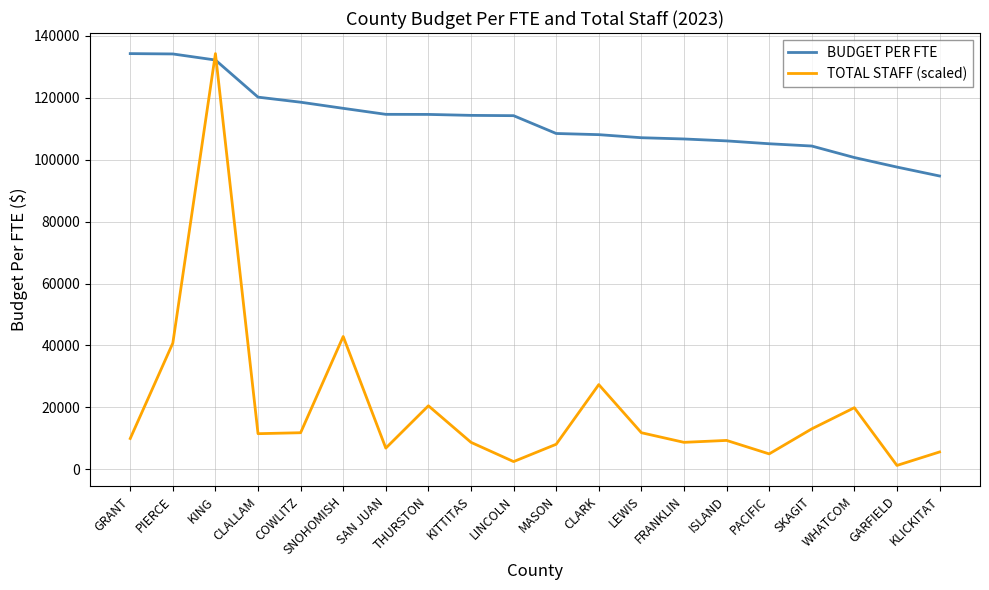

What is the spread (max minus min) of values at ISLAND?

96739.0